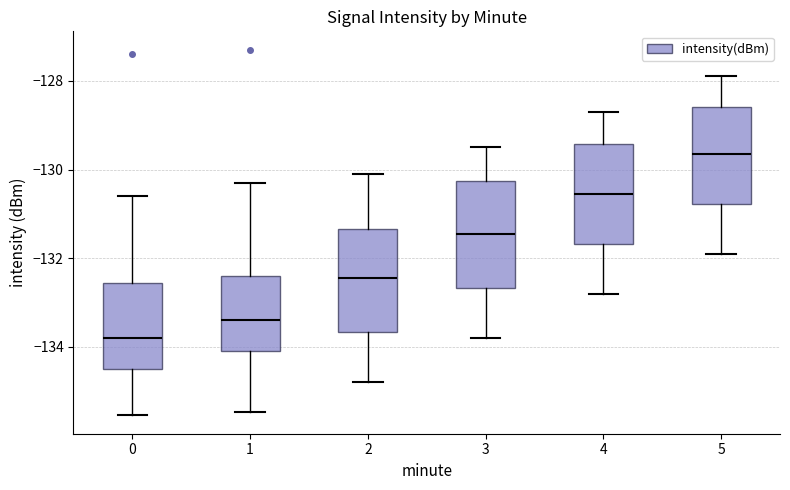

Reading left to right, transcribe this box plot: for each box, give where its median line is, the range the box spans, and where its two whiskers end, as read against the y-axis. The values are not printed on the chart, so give them approximately, as read against the axis.

0: median -133.8, box -134.6 to -132.6, whiskers -135.6 to -130.6
1: median -133.4, box -134.0 to -132.4, whiskers -135.4 to -130.4
2: median -132.4, box -133.6 to -131.4, whiskers -134.8 to -130.0
3: median -131.4, box -132.6 to -130.2, whiskers -133.8 to -129.4
4: median -130.6, box -131.6 to -129.4, whiskers -132.8 to -128.6
5: median -129.6, box -130.8 to -128.6, whiskers -131.8 to -127.8